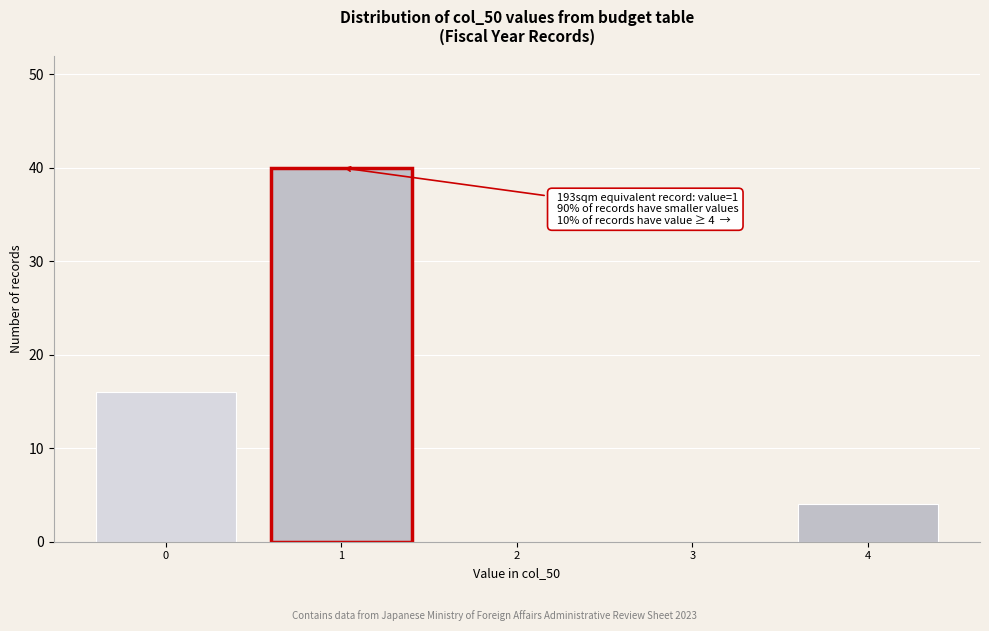

Reading left to right, transcribe all the data shown in this chart.

0=16	1=40	2=0	3=0	4=4